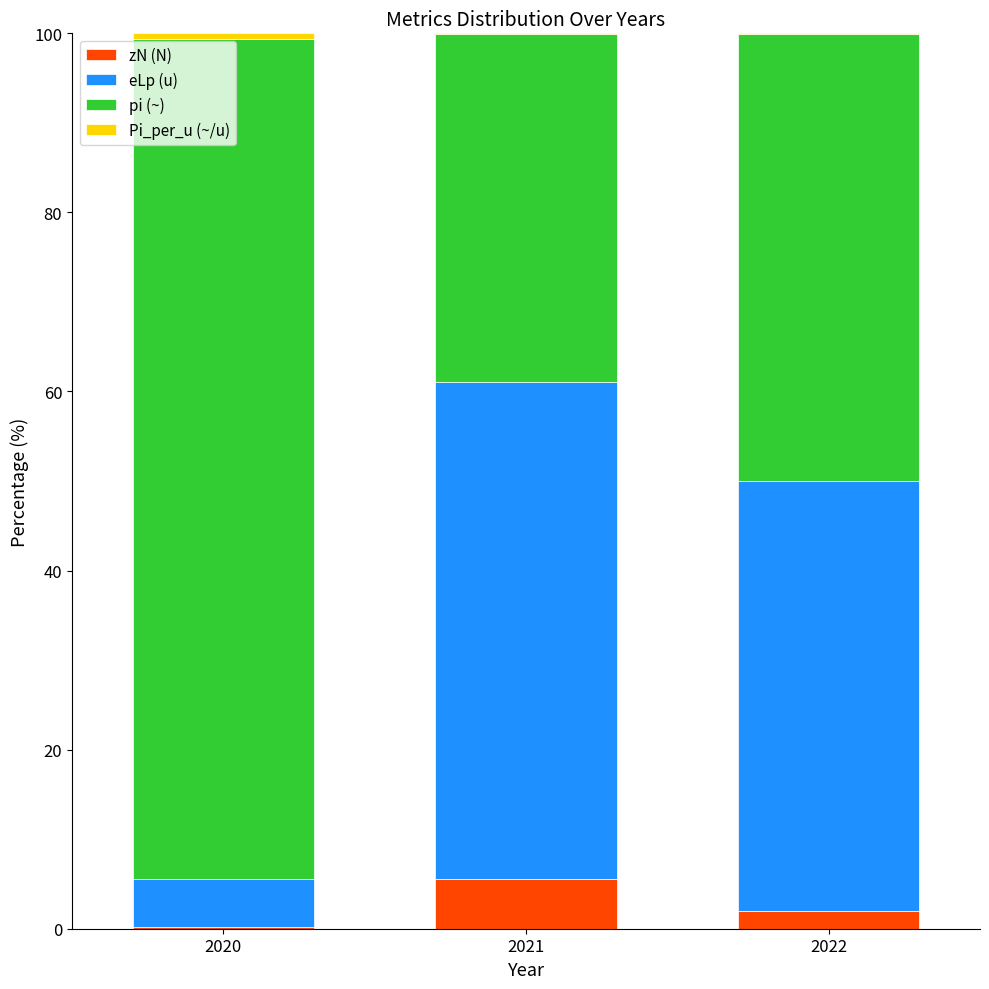

What is the highest value of the zN (N) series?

5.5